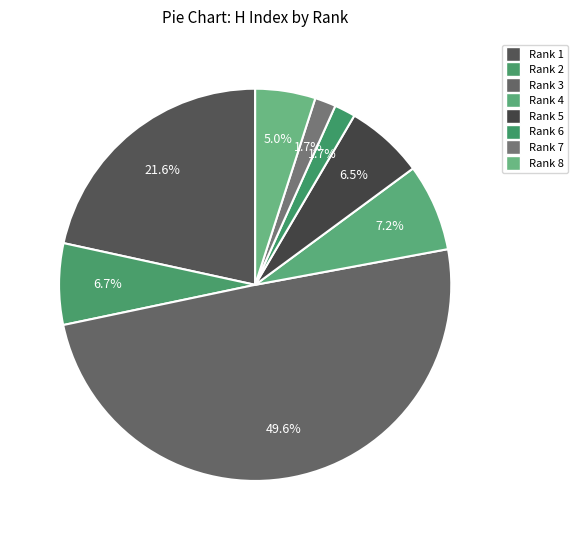

What percentage is the Rank 8 slice, to the nearest percent?

5%